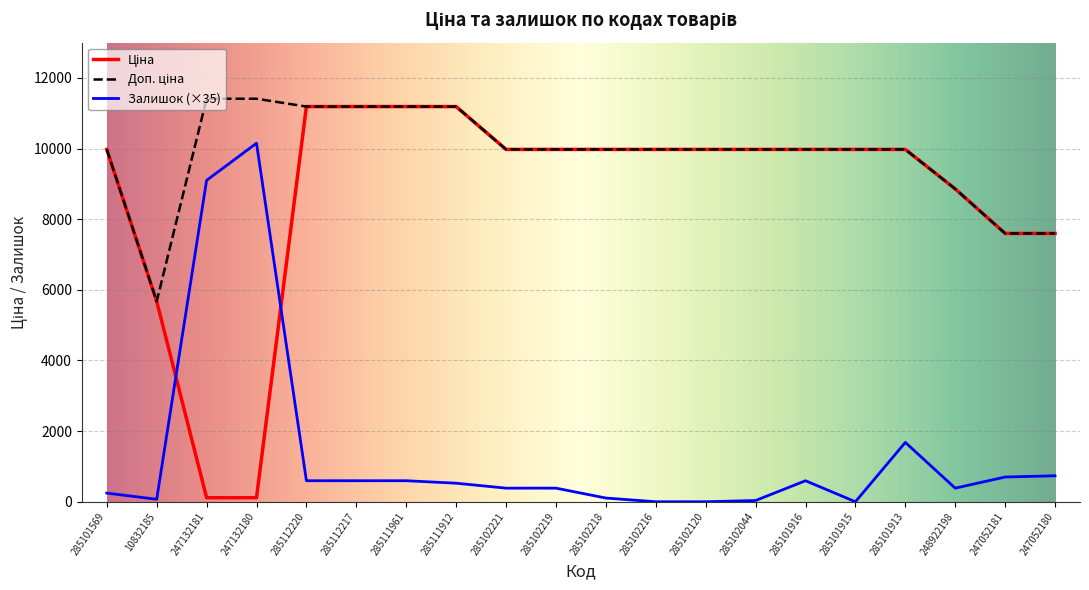

What is the spread (max minus min) of values at 285101915?

9975.0